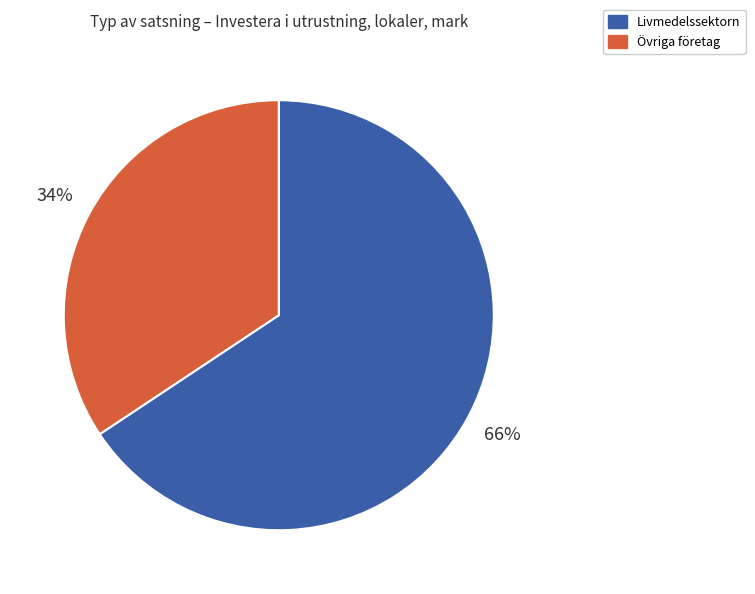

Combined, do Livmedelssektorn and Övriga företag account for over 50%?

Yes